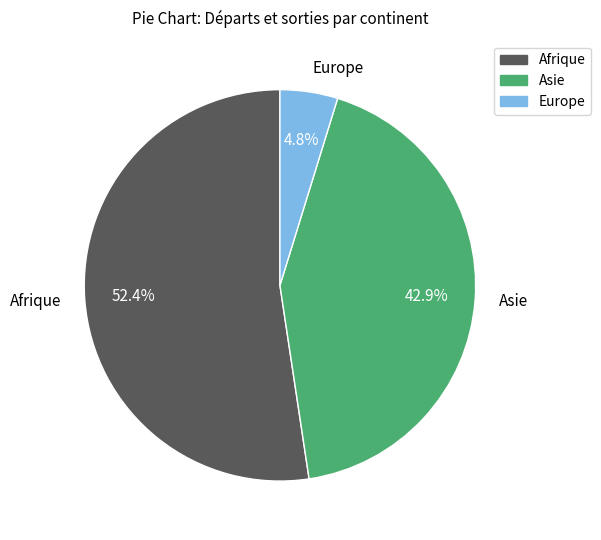

Which slice is the largest?

Afrique